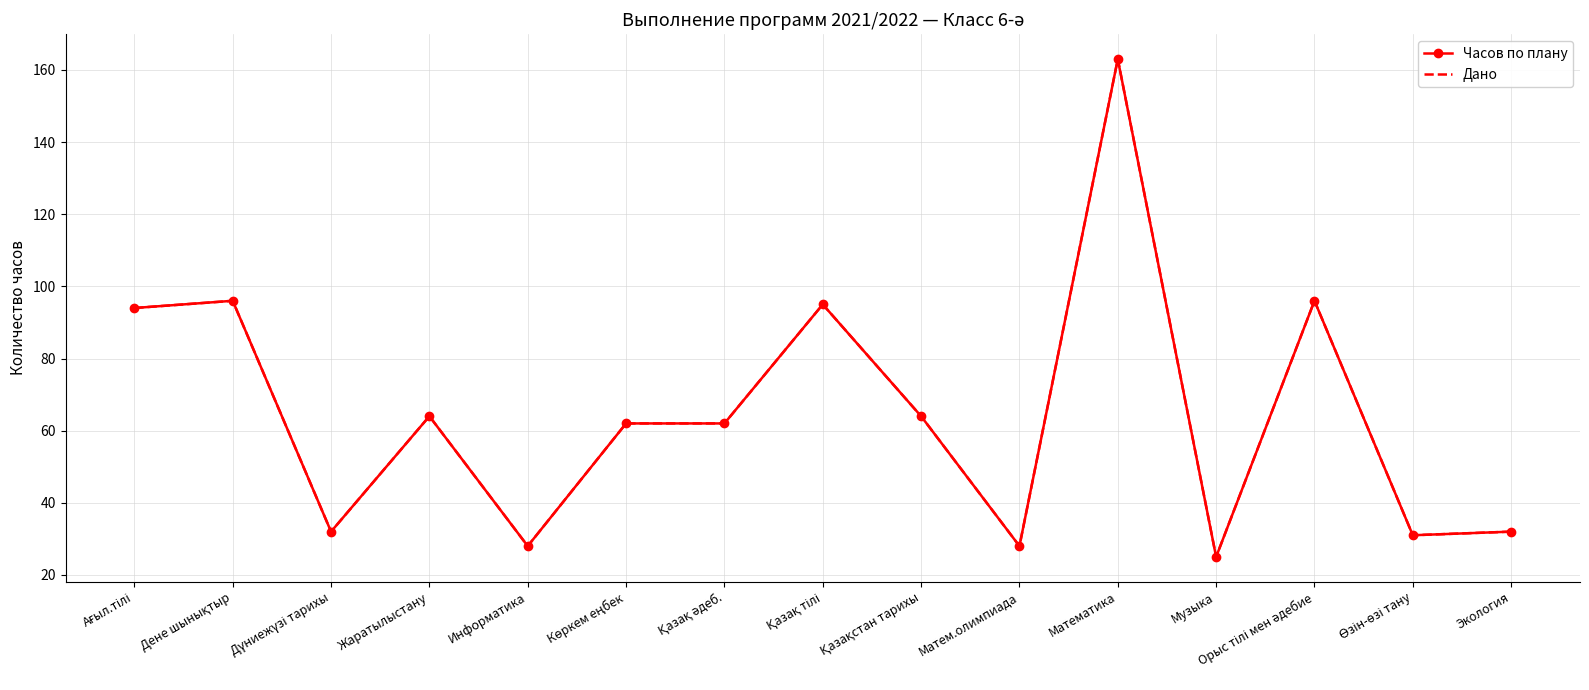

The Часов по плану series shows 44 at Музыка. True or false?

False